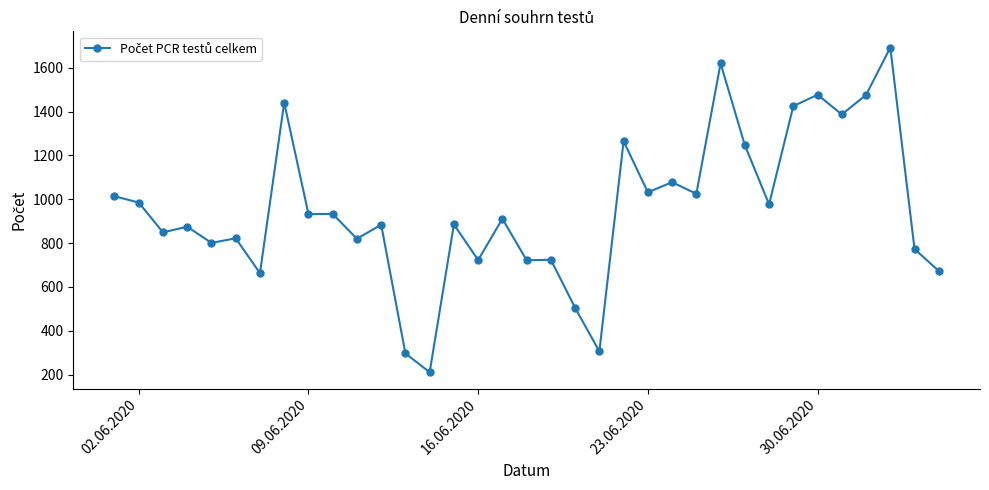

What is the value of the 10th point from the left?

933